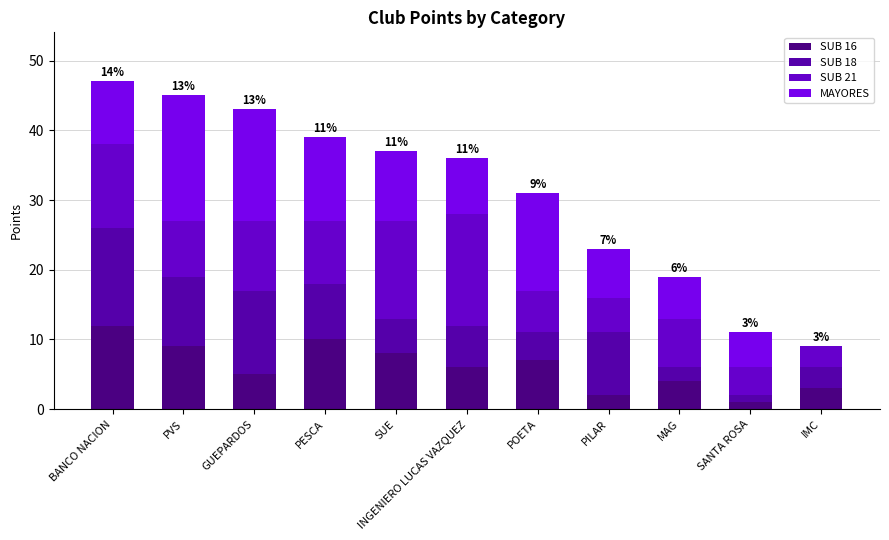

Read the SUB 16 value at PVS, to the nearest 10.

10